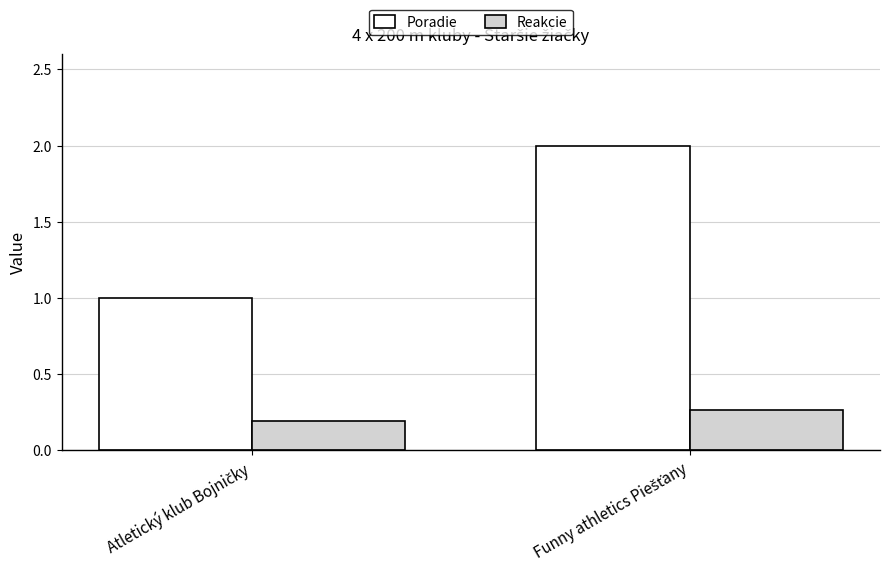

Rank the series by their maximum value, from lowest to highest.

Reakcie, Poradie